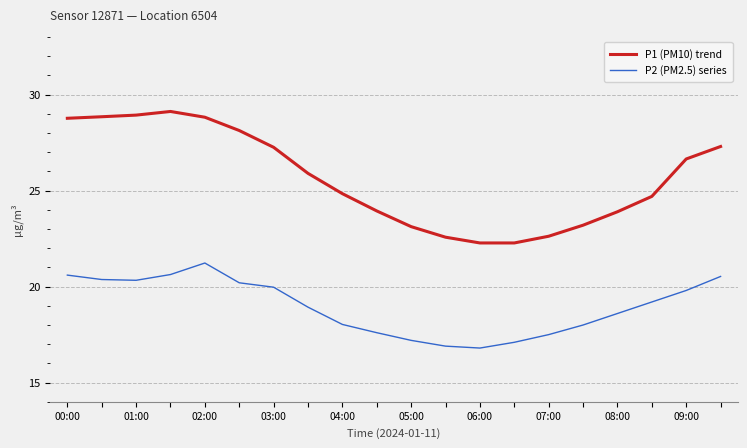

What is the minimum value for P2 (PM2.5) series?

16.8